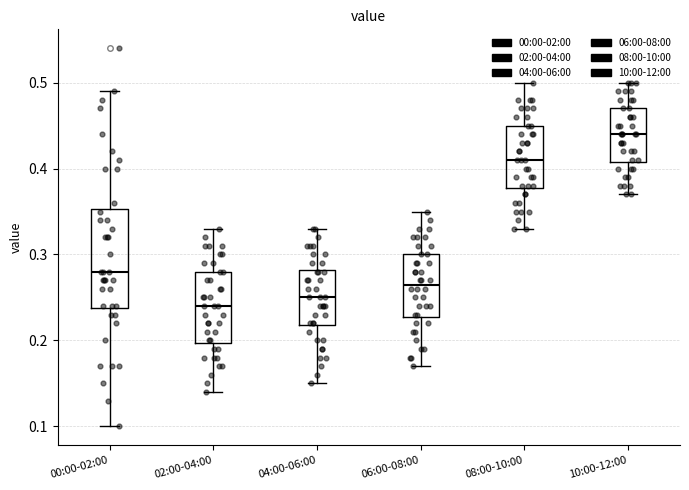

Where does the lower whisker of the box for 06:00-08:00 end on the y-axis? The values are not printed on the chart, so give them approximately, as read against the axis.

0.17